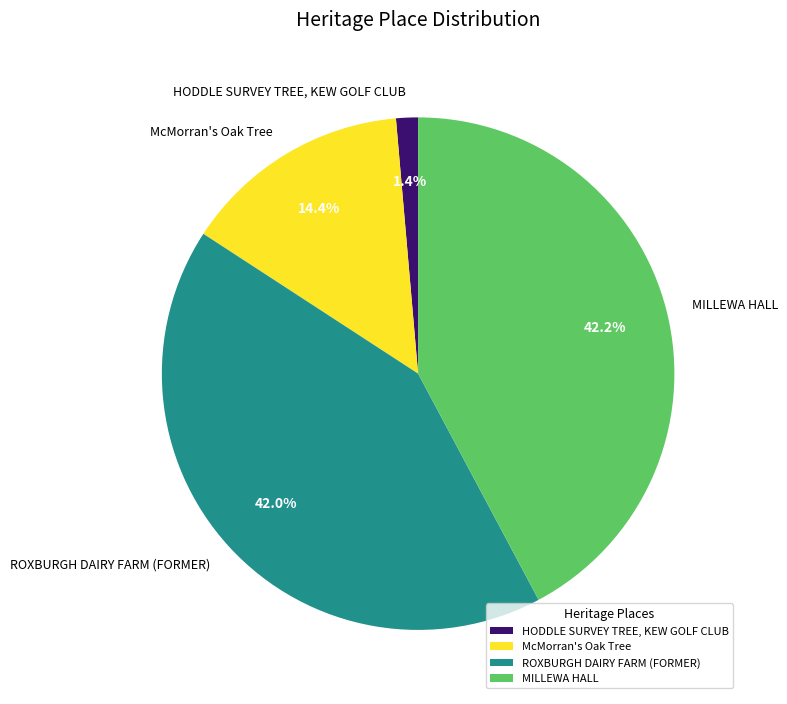

What percentage do McMorran's Oak Tree and MILLEWA HALL together represent?

56.6%